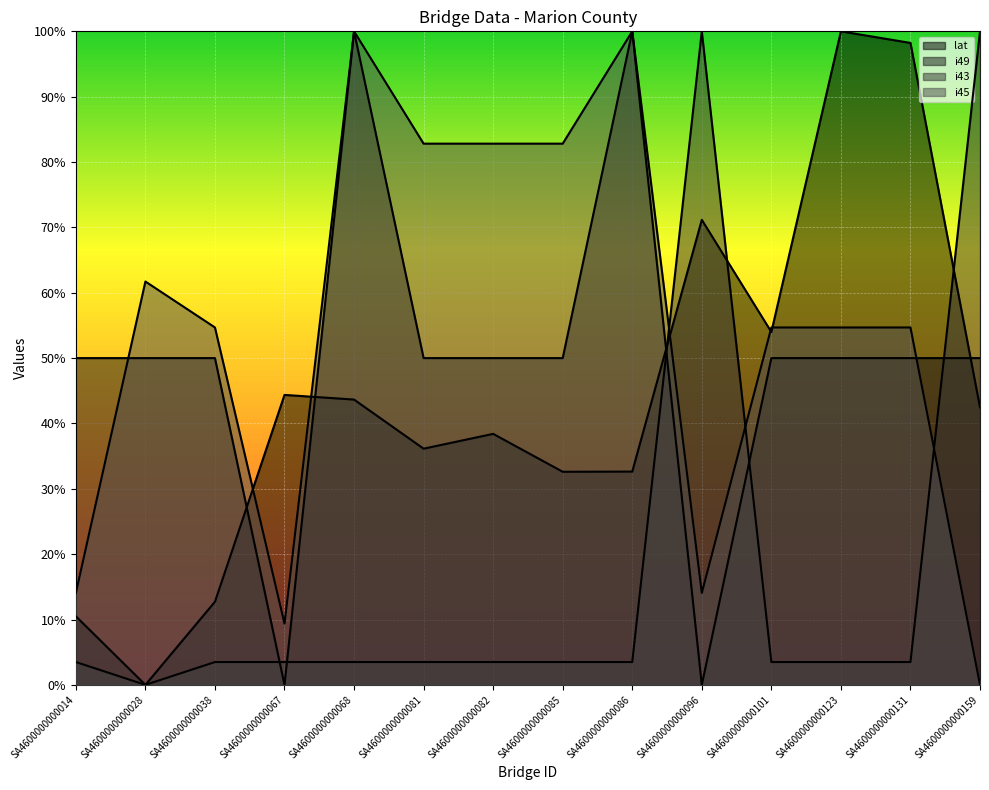

Read the i45 value at SA4600000000081.

0.8